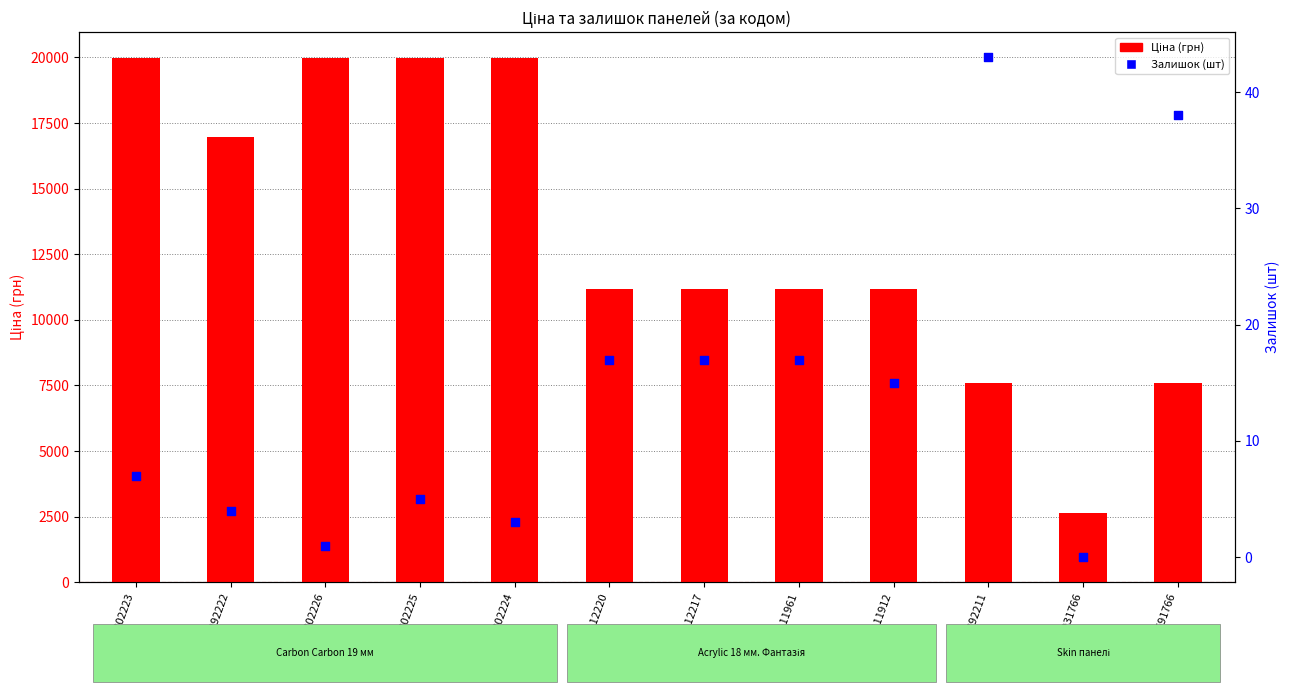

At how many categories does at least one series exceed 1726?

12